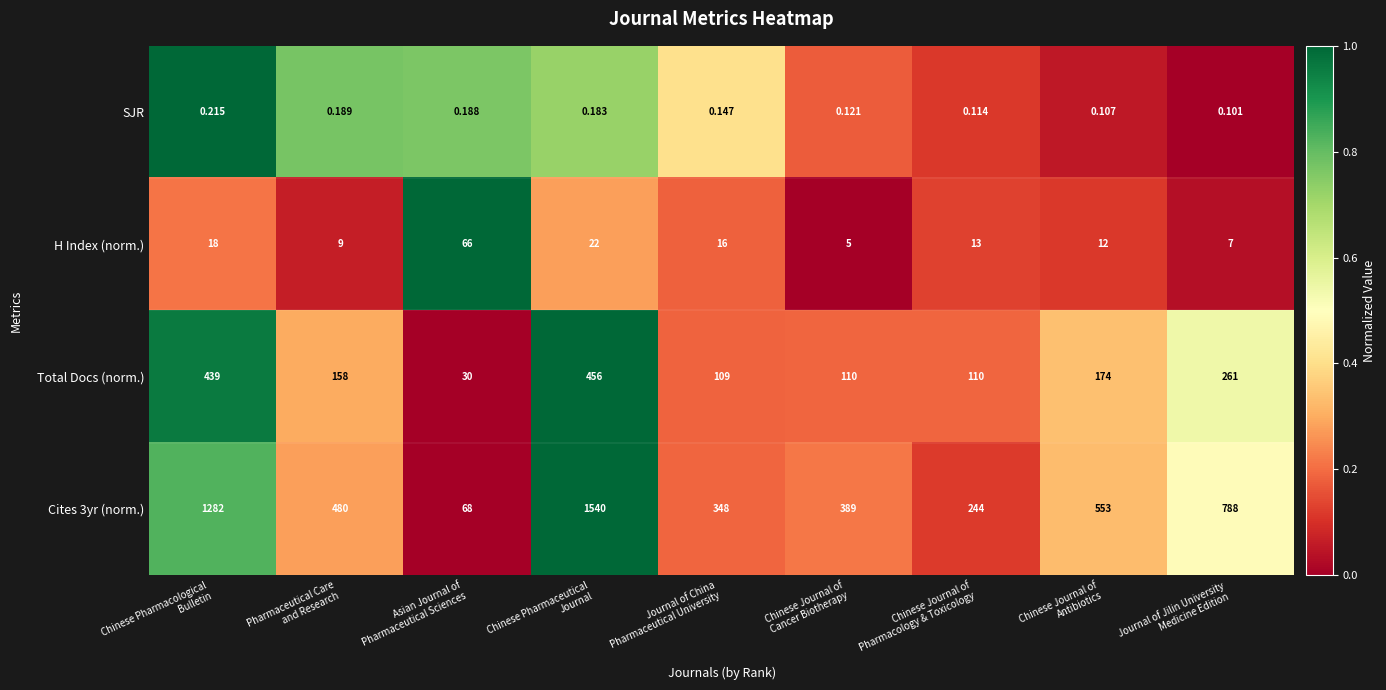

How many categories are shown in the chart?

9